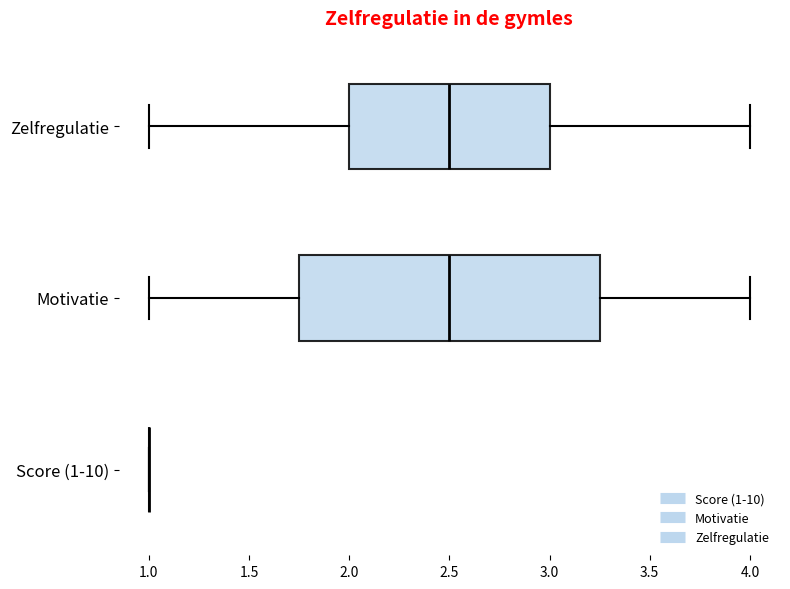

Where is the right edge of the box for Zelfregulatie on the x-axis? The values are not printed on the chart, so give them approximately, as read against the axis.

3.00